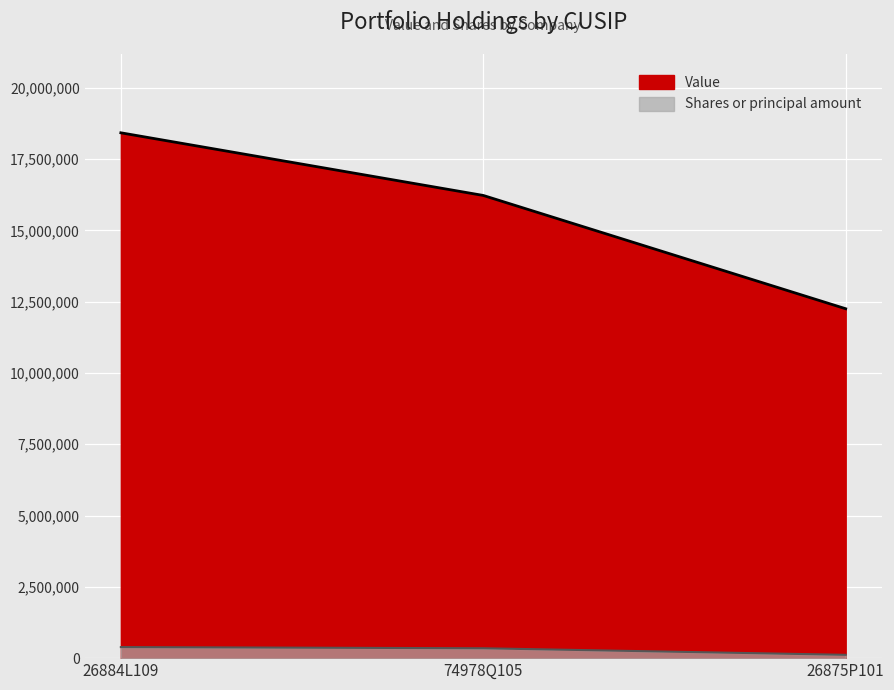

At which category is the sum across all series the highest?

26884L109